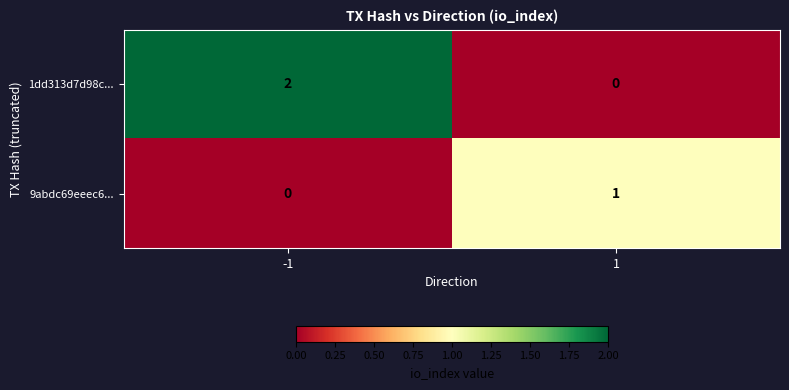

What is the maximum value shown in the chart?

2